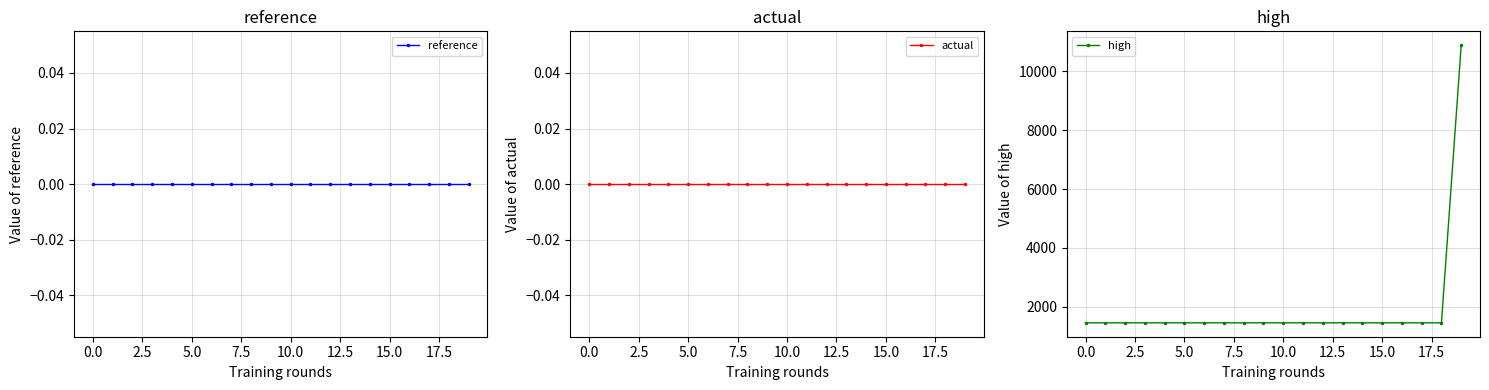

True or false: actual and reference intersect in this chart.

False